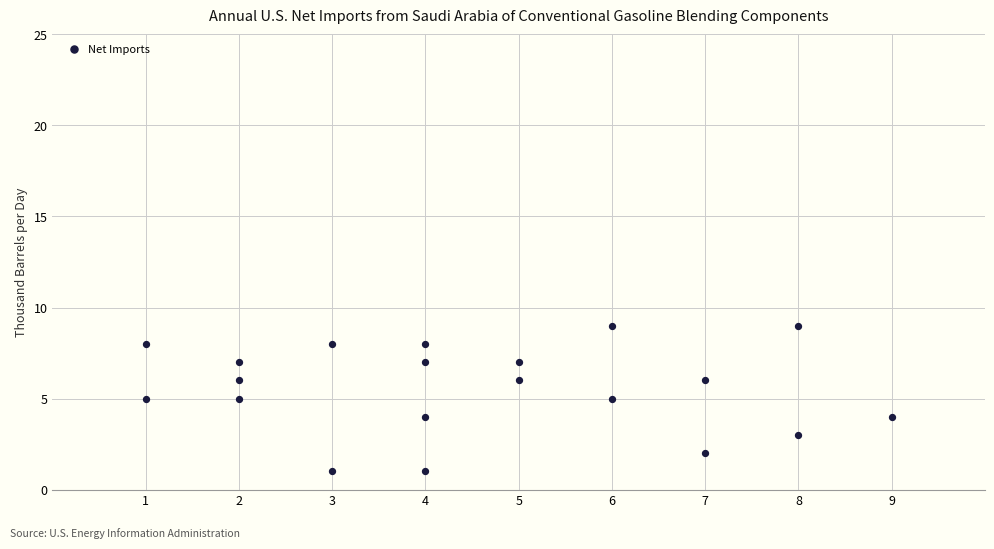

What is the range of Y values (max minus min)?

8